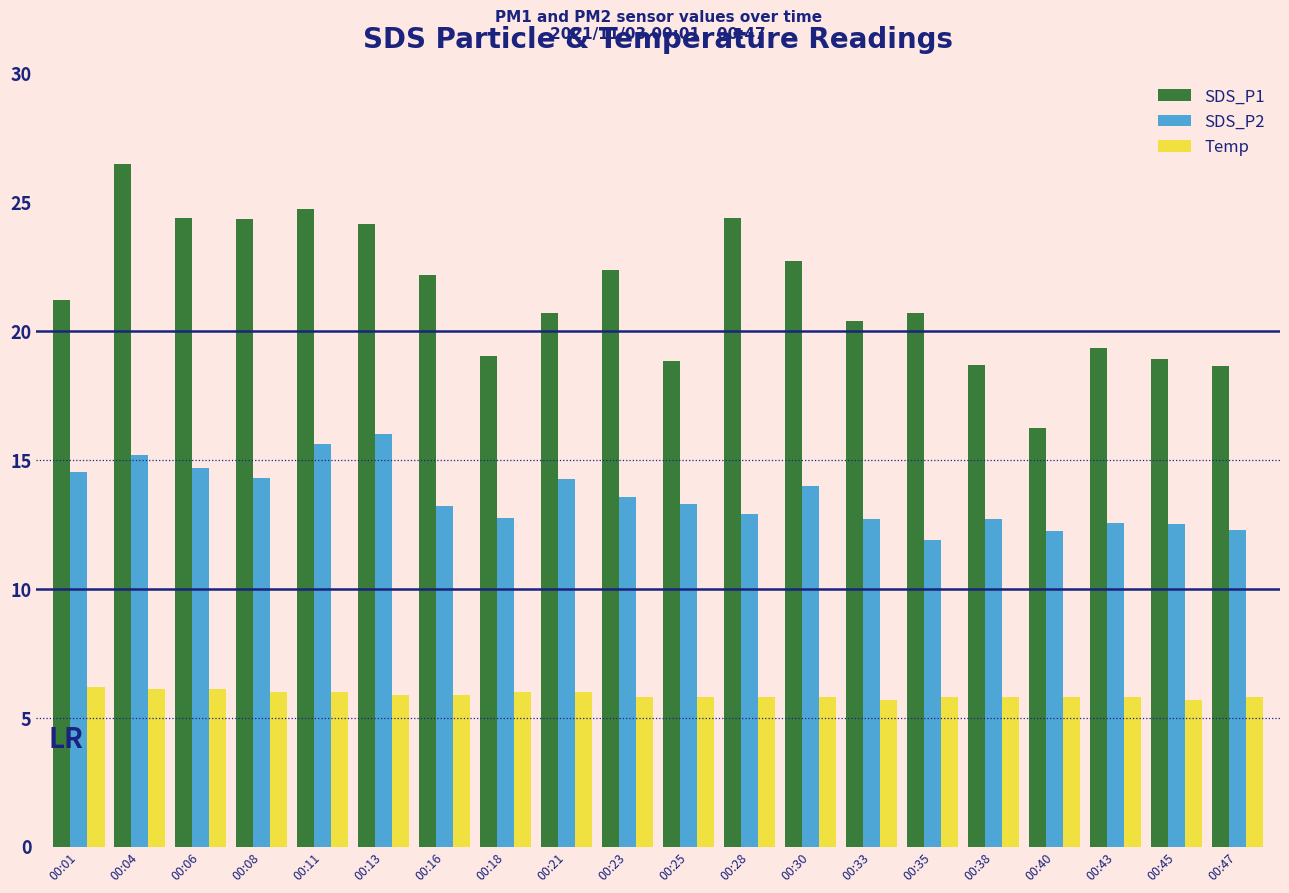

What value does the SDS_P2 series have at 00:04?

15.2